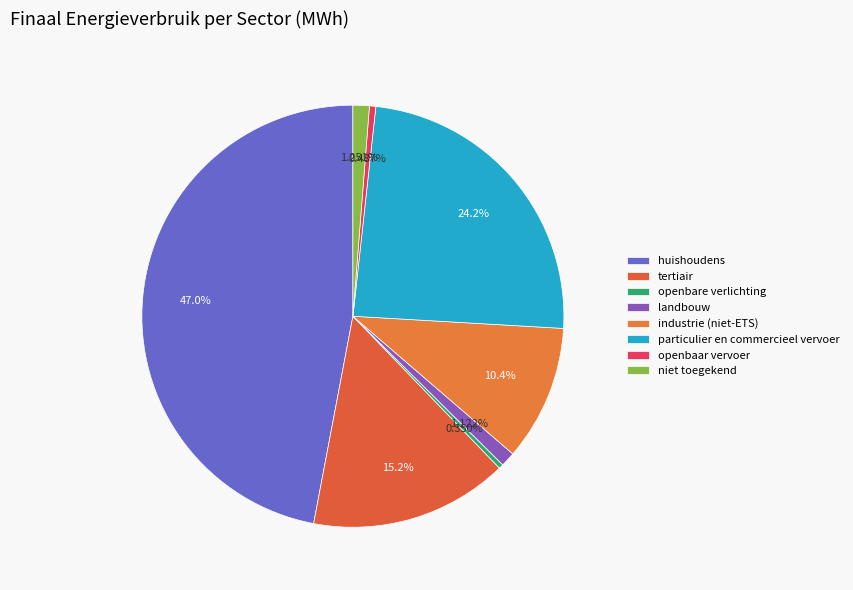

Which slice is the largest?

huishoudens